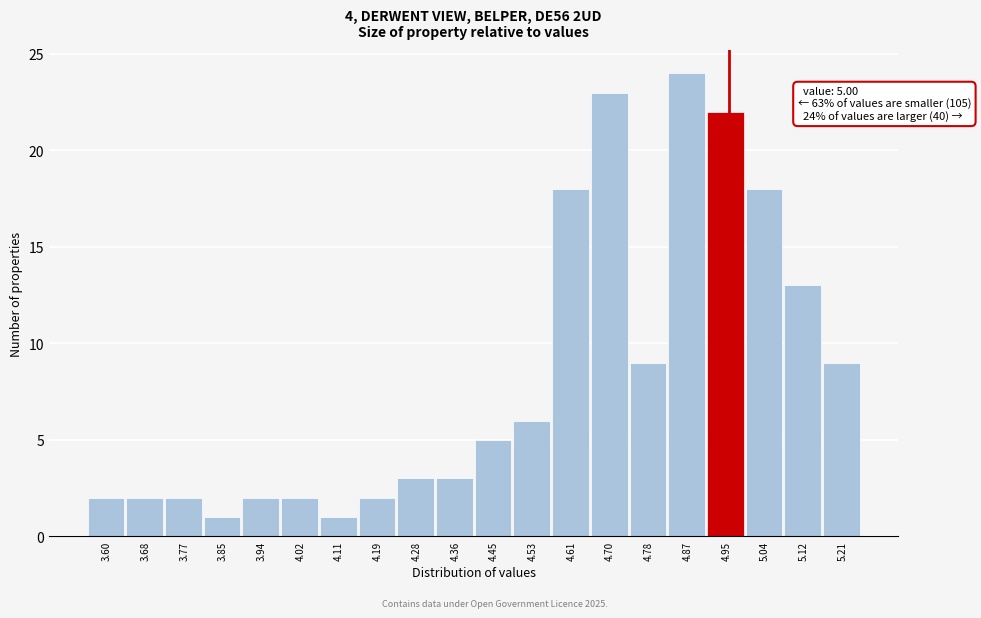

Reading left to right, list all the values displayed in this chart.

2	2	2	1	2	2	1	2	3	3	5	6	18	23	9	24	22	18	13	9